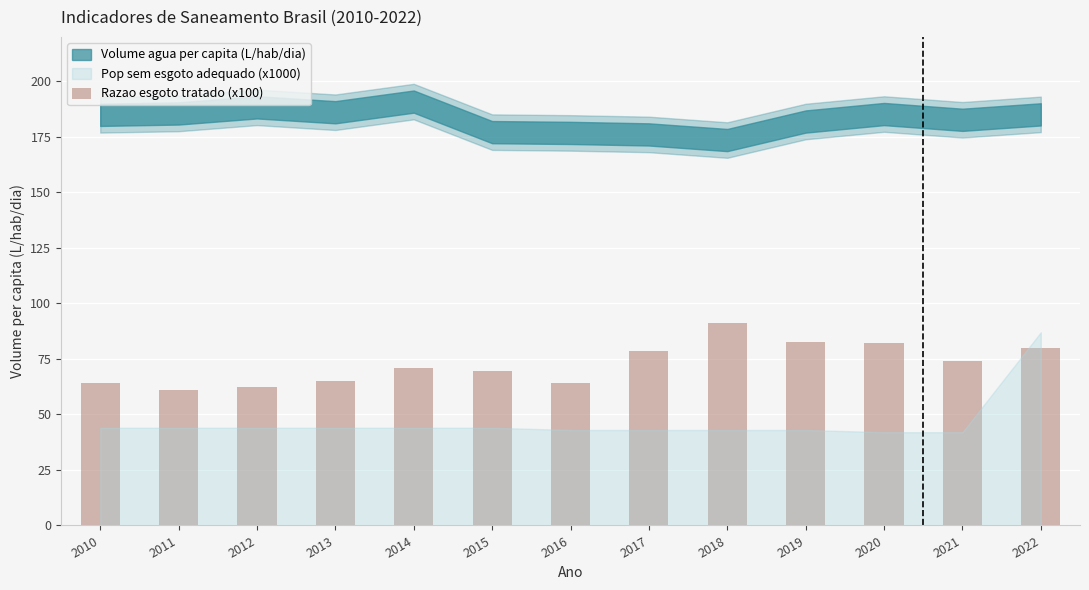

What is the minimum value shown in the chart?

61.1